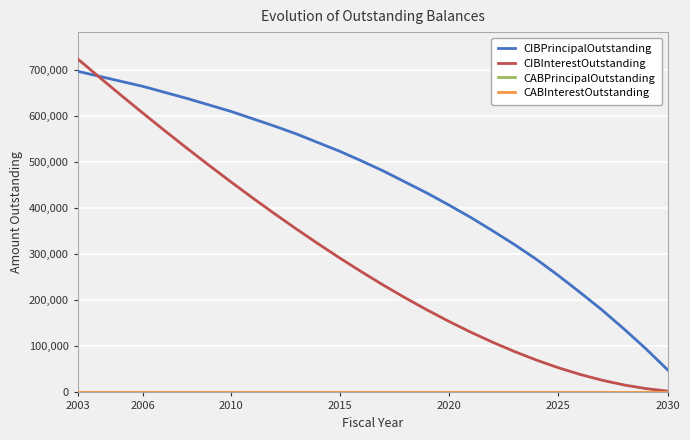

Does the chart have visible grid lines?

Yes